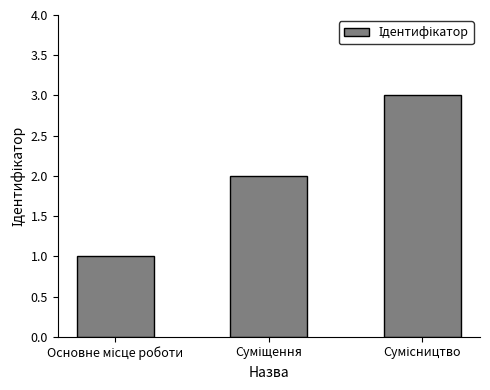

What is the sum of all values?

6